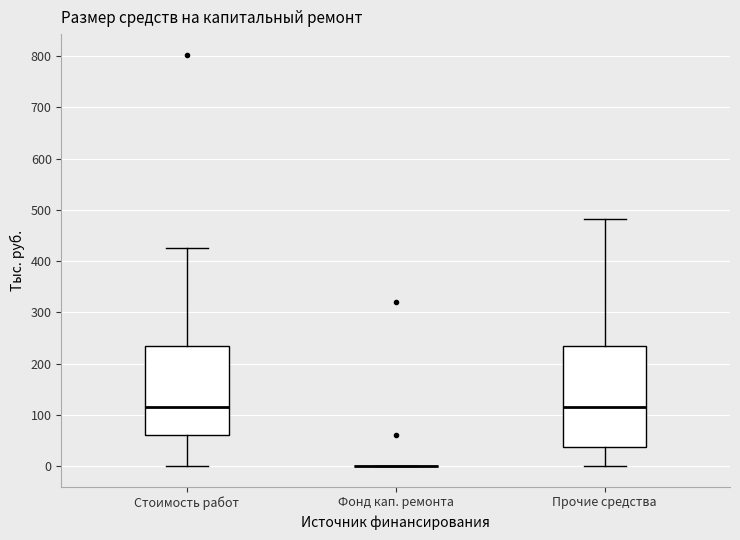

Reading left to right, transcribe this box plot: for each box, give where its median line is, the range the box spans, and where its two whiskers end, as read against the y-axis. The values are not printed on the chart, so give them approximately, as read against the axis.

Стоимость работ: median 120, box 60 to 230, whiskers 0 to 430
Фонд кап. ремонта: box collapsed to a line at 0, whiskers 0 to 0
Прочие средства: median 120, box 40 to 230, whiskers 0 to 480